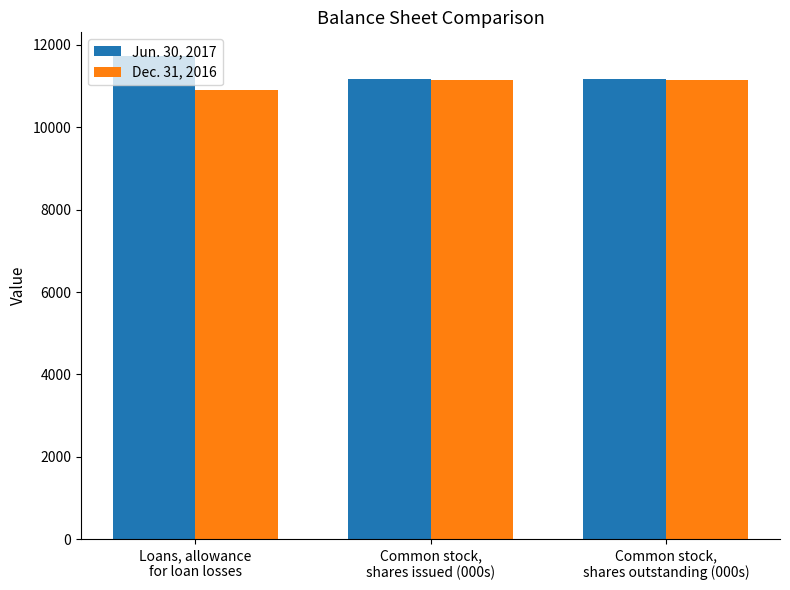

Does the chart contain any negative values?

No